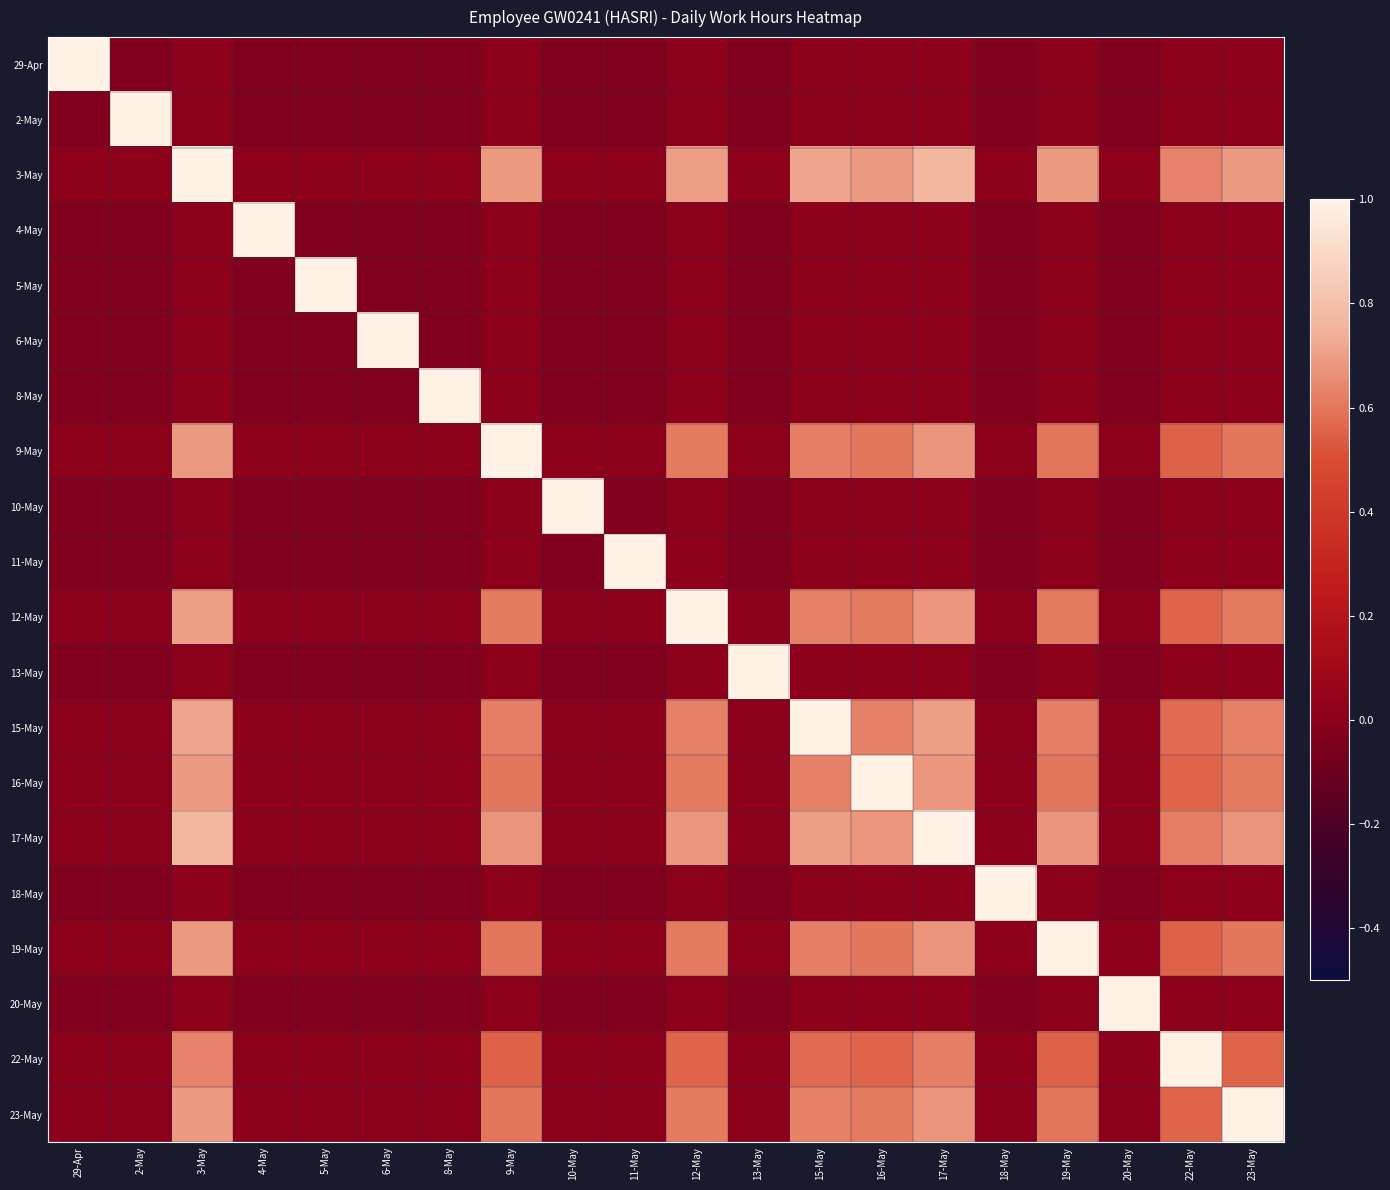

What is the greatest value displayed?

1.0